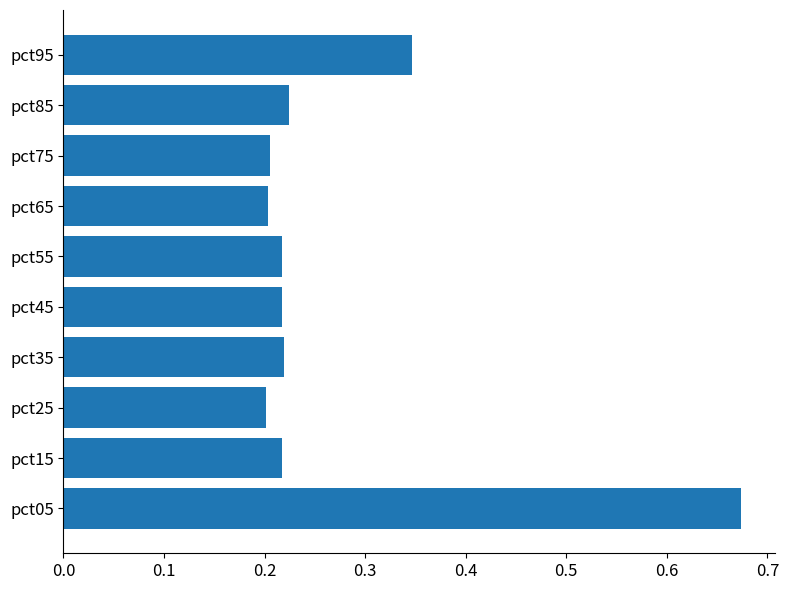

What is the difference between the maximum and minimum values?

0.5